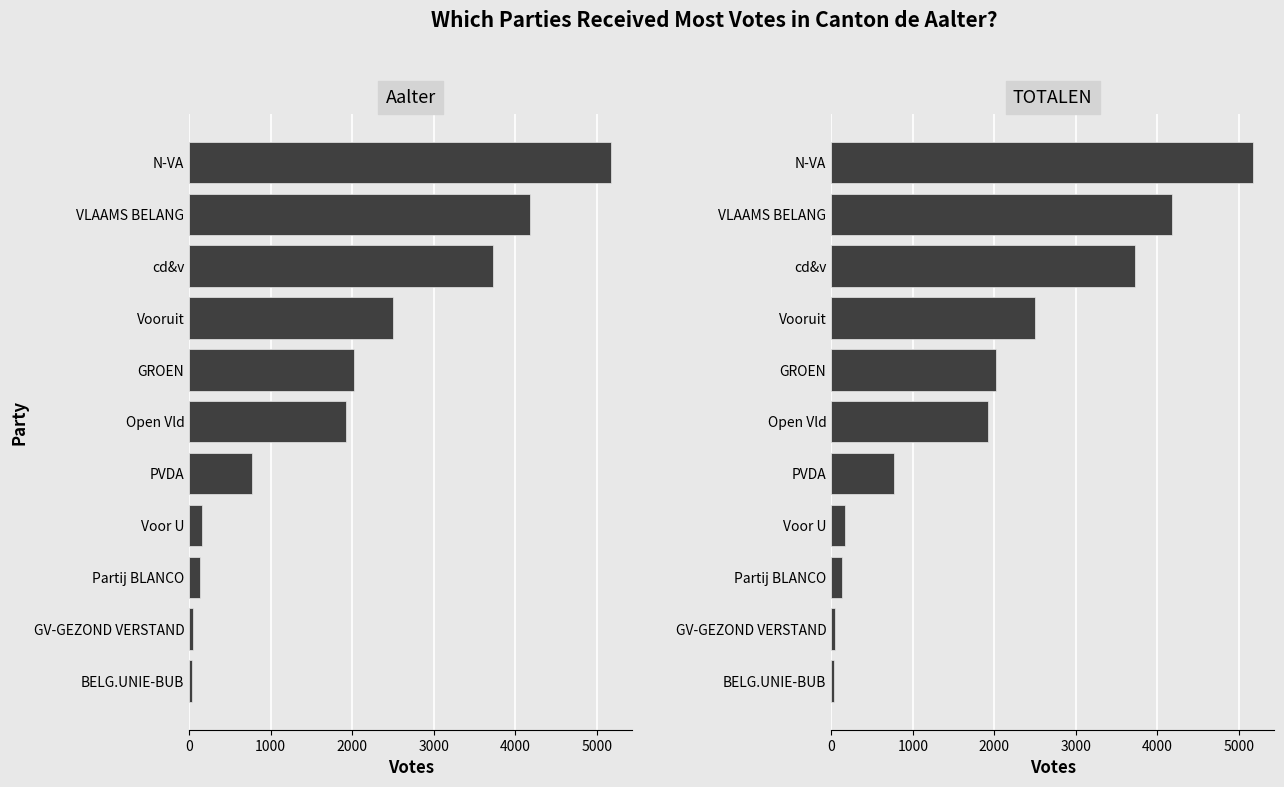

True or false: TOTALEN has a value of 49 at GV-GEZOND VERSTAND.

True